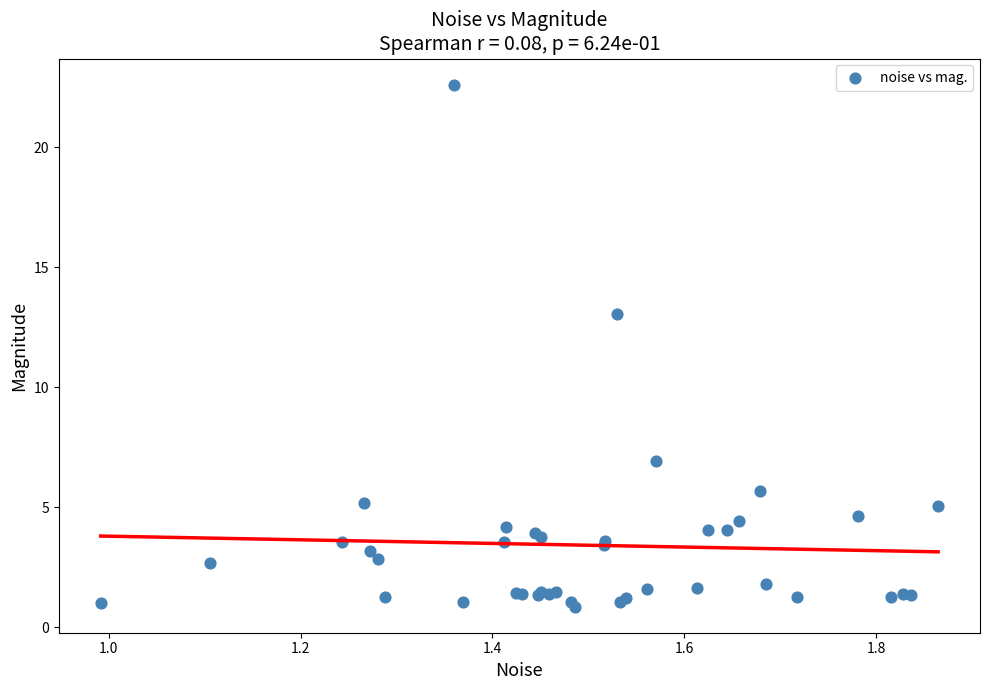

What Y value in the scatter plot is closest to 11?

13.0